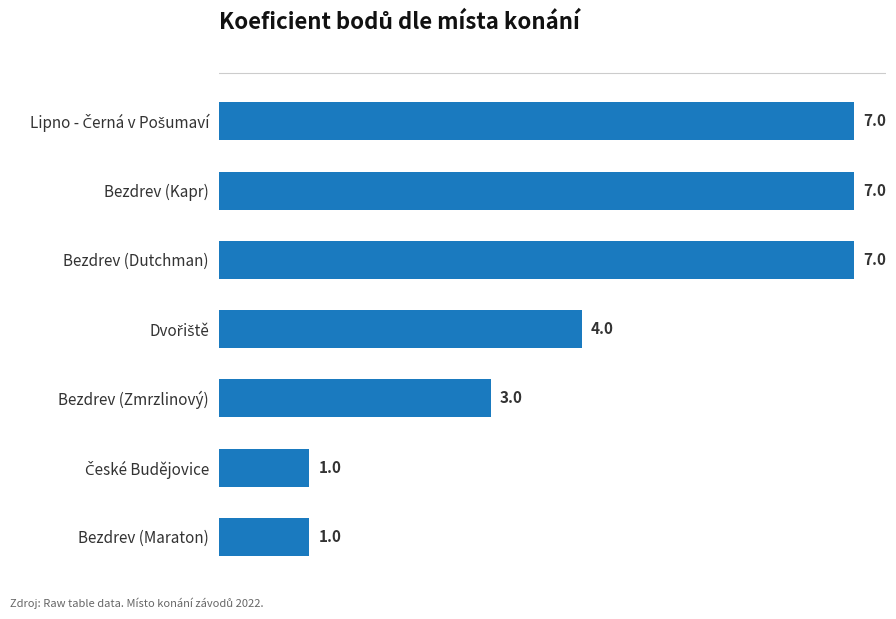

How many values are between 1 and 7?

7